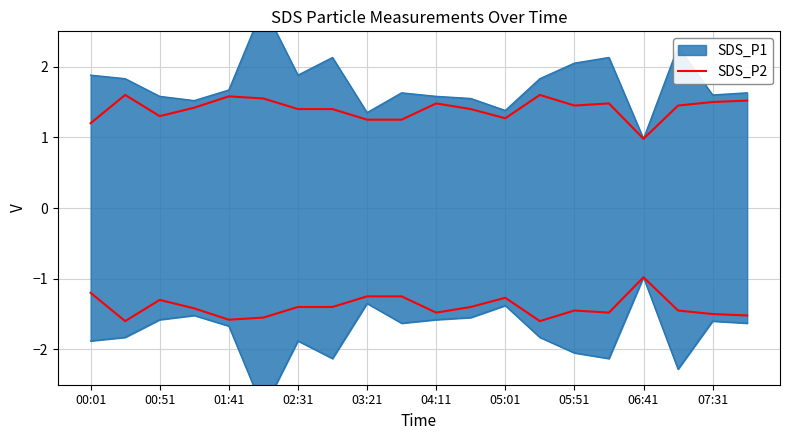

The chart shows a value of 0.4 at 02:31. True or false?

False